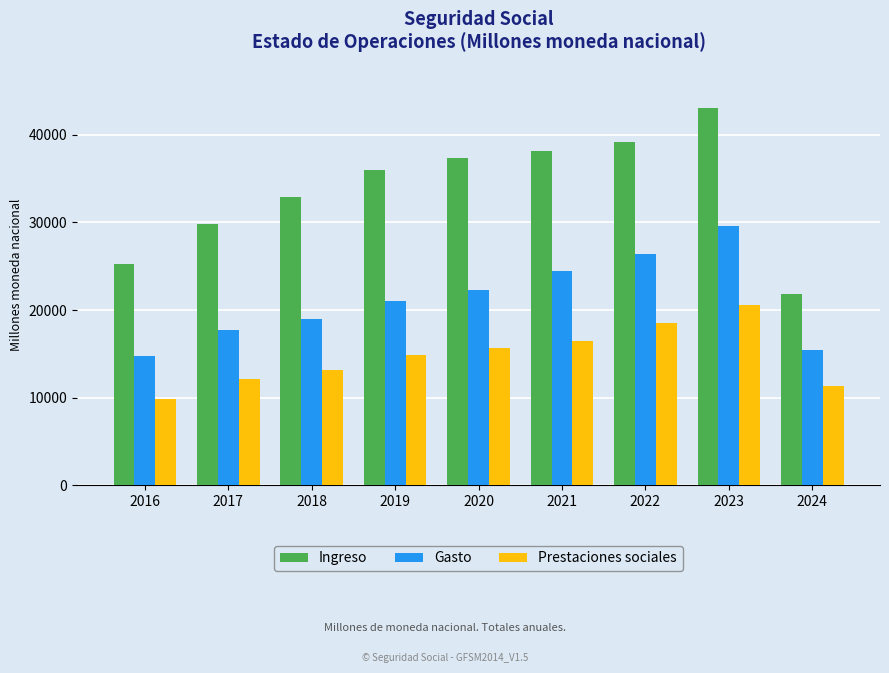

Count the number of categories in the chart.

9